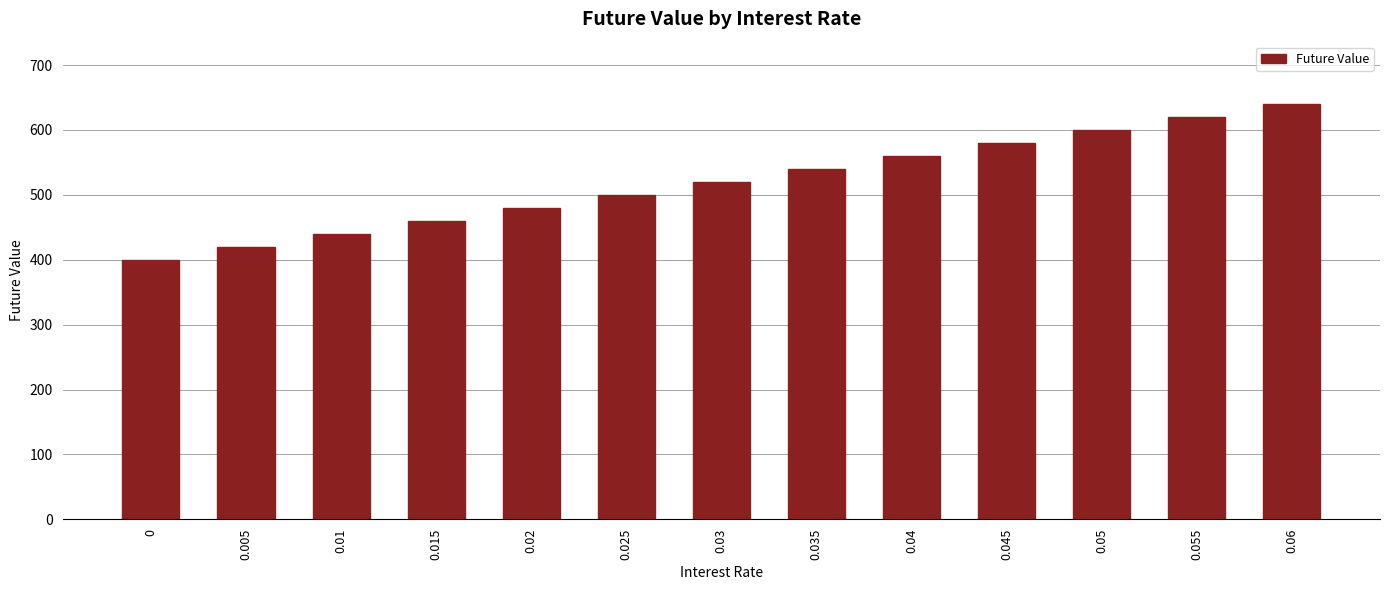

What position from the right is 0.045?

4